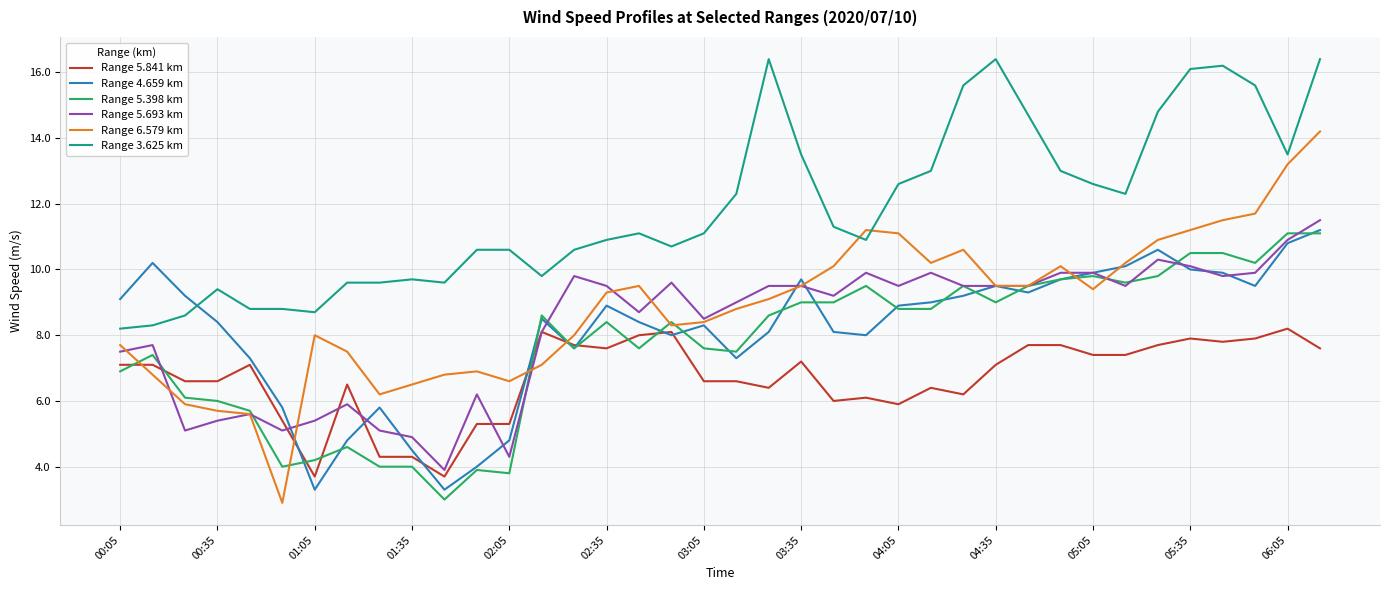

What is the maximum value for Range 5.841 km?

8.2